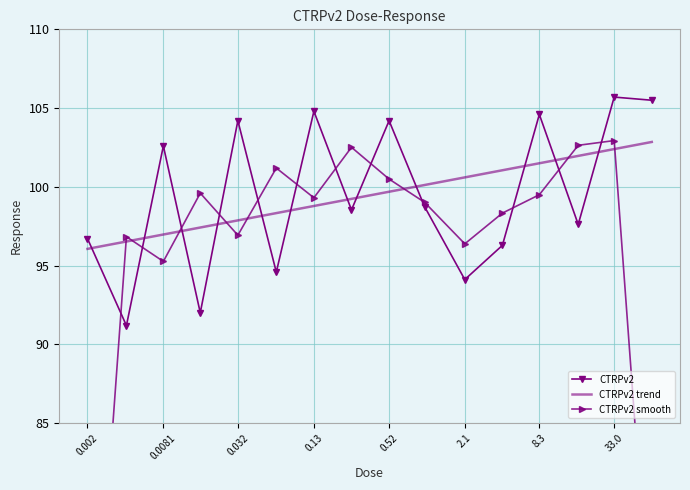

After their last crossing, which series has the higher values: CTRPv2 smooth or CTRPv2?

CTRPv2